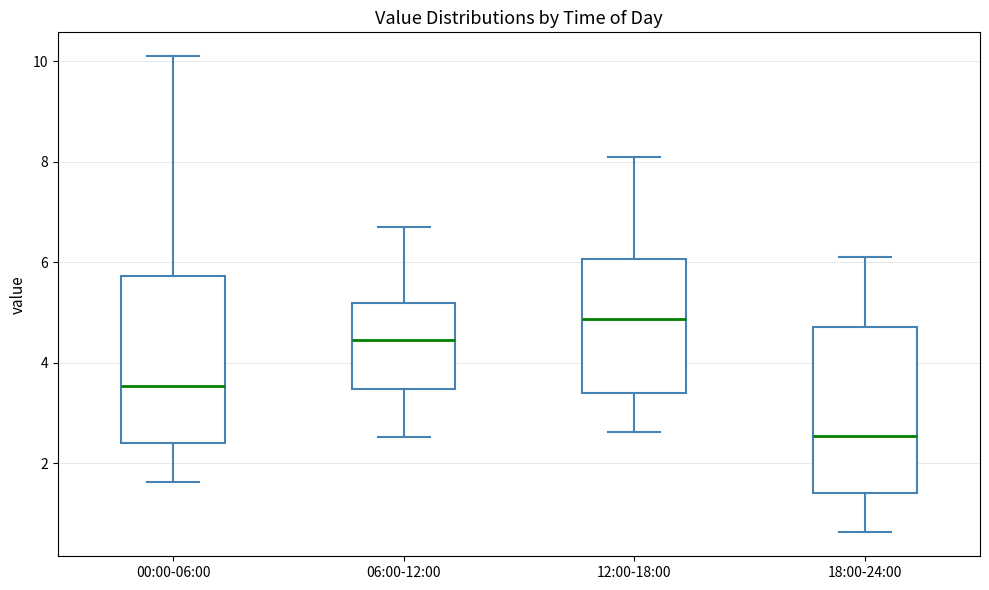

Where is the lower edge of the box for 06:00-12:00 on the y-axis? The values are not printed on the chart, so give them approximately, as read against the axis.

3.4